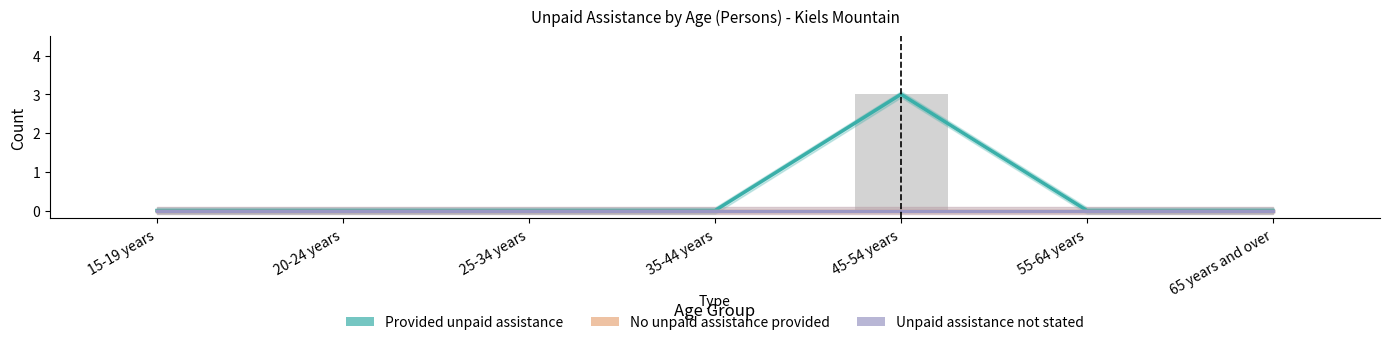

Rank the categories by No unpaid assistance provided value from highest to lowest.

15-19 years, 20-24 years, 25-34 years, 35-44 years, 45-54 years, 55-64 years, 65 years and over